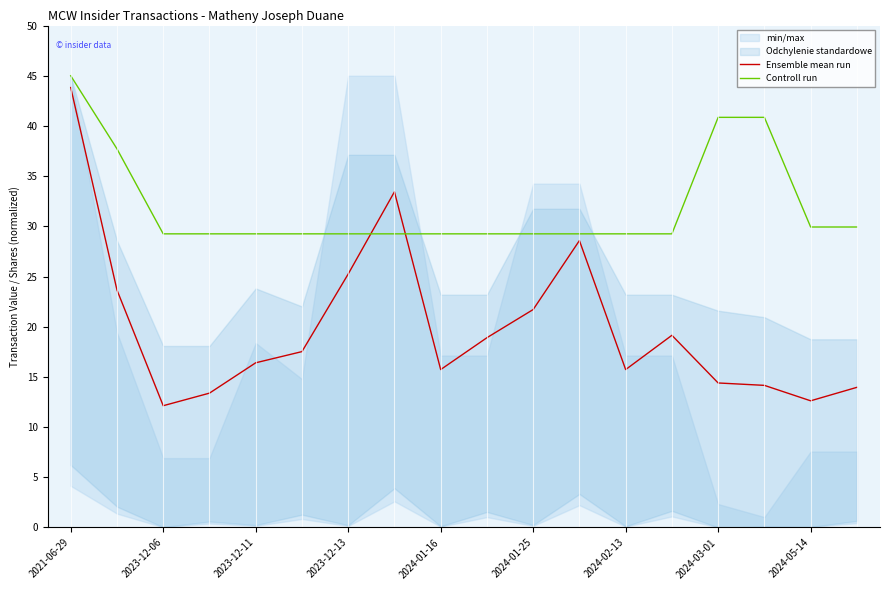

What is the minimum value for Ensemble mean run?

12.1